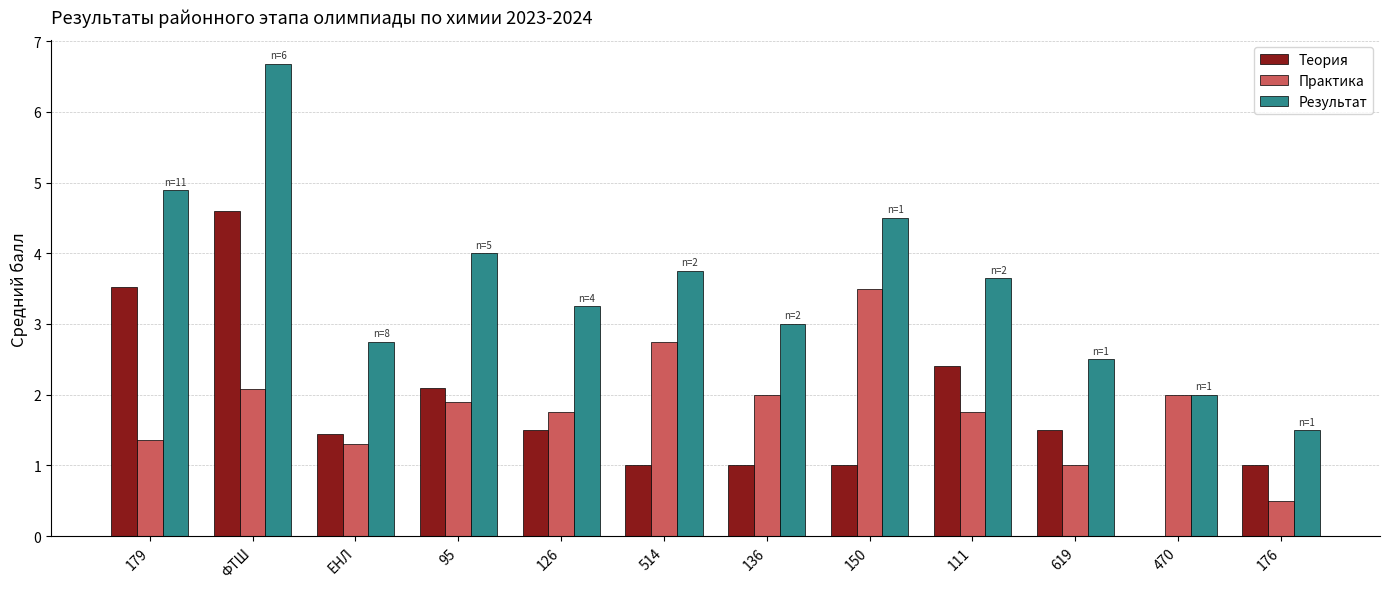

Which series has the largest total across all categories?

Результат